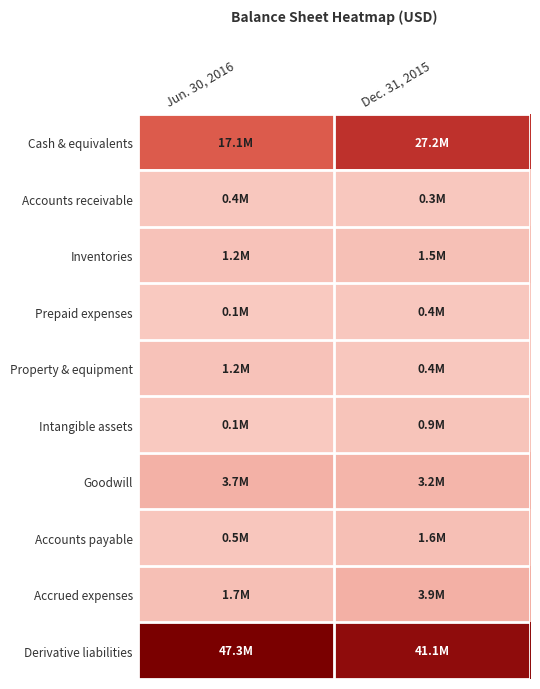

Which category has the lowest value across all series?

Jun. 30, 2016